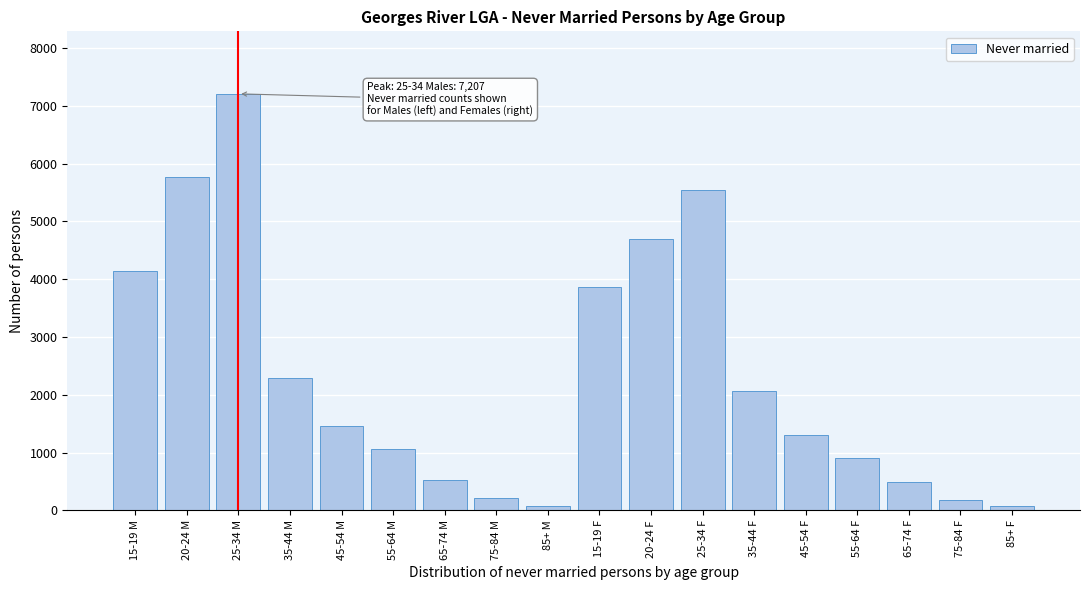

What is the sum of all values?

41859